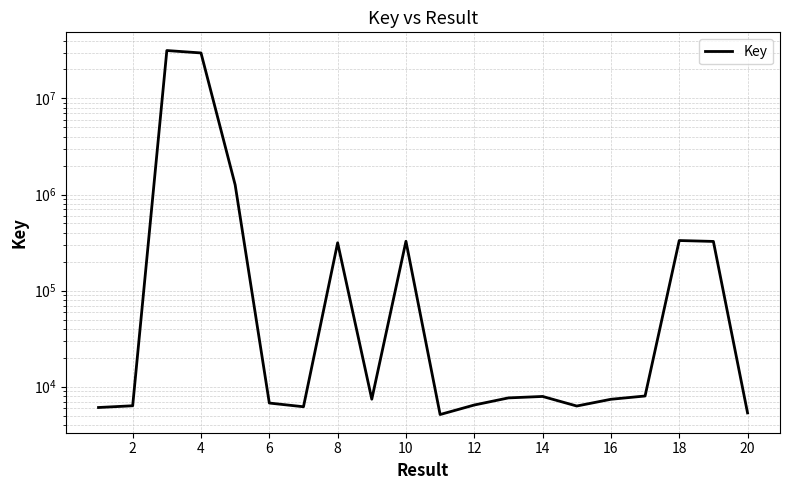

Does the chart display data point markers on the line(s)?

No